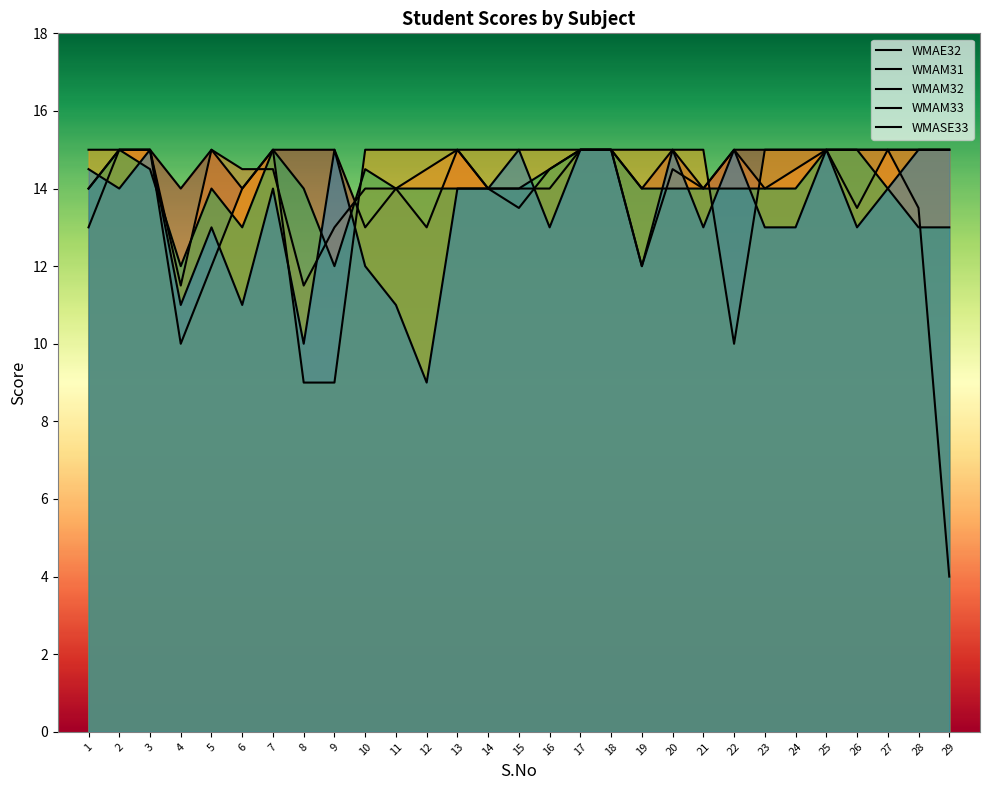

Reading right to left, list all the values displayed in this chart.

WMAE32: 15.0	15.0	15.0	15.0	15.0	15.0	15.0	15.0	14.0	15.0	14.0	15.0	15.0	14.0	14.0	14.0	15.0	13.0	14.0	13.0	15.0	15.0	15.0	14.0	15.0	14.0	15.0	15.0	14.0
WMAM31: 4.0	13.5	15.0	13.5	15.0	14.5	14.0	15.0	14.0	14.5	12.0	15.0	15.0	14.5	13.5	14.0	15.0	14.5	14.0	14.0	13.0	11.5	14.5	14.5	15.0	11.5	15.0	15.0	13.0
WMAM32: 15.0	15.0	15.0	15.0	15.0	15.0	15.0	10.0	15.0	15.0	15.0	15.0	15.0	15.0	15.0	15.0	15.0	15.0	15.0	15.0	9.0	9.0	15.0	14.0	12.0	10.0	15.0	15.0	15.0
WMAM33: 13.0	13.0	14.0	15.0	15.0	14.0	14.0	14.0	14.0	14.0	14.0	15.0	15.0	14.5	14.0	14.0	14.0	14.0	14.0	14.5	12.0	14.0	15.0	13.0	14.0	12.0	14.5	15.0	14.0
WMASE33: 15.0	15.0	14.0	13.0	15.0	13.0	13.0	15.0	13.0	15.0	12.0	15.0	15.0	13.0	15.0	14.0	14.0	9.0	11.0	12.0	15.0	10.0	14.0	11.0	13.0	11.0	15.0	14.0	14.5